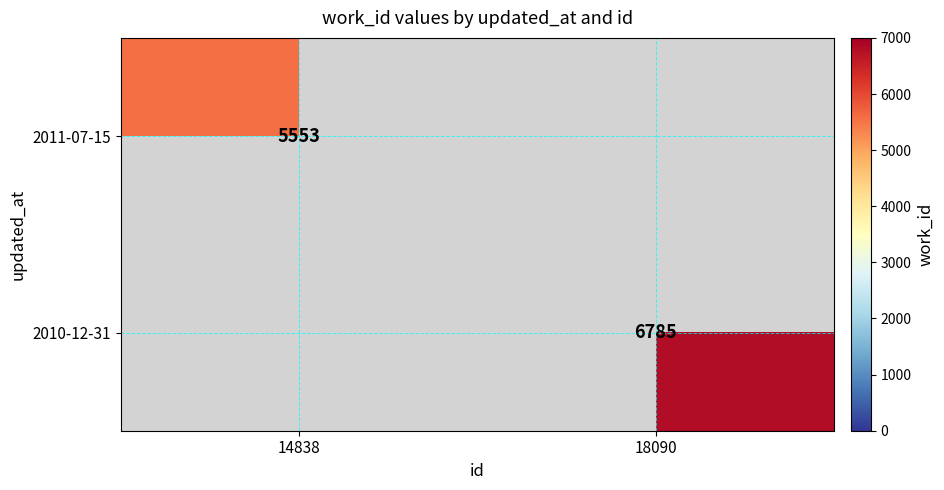

Which category has the lowest value across all series?

14838